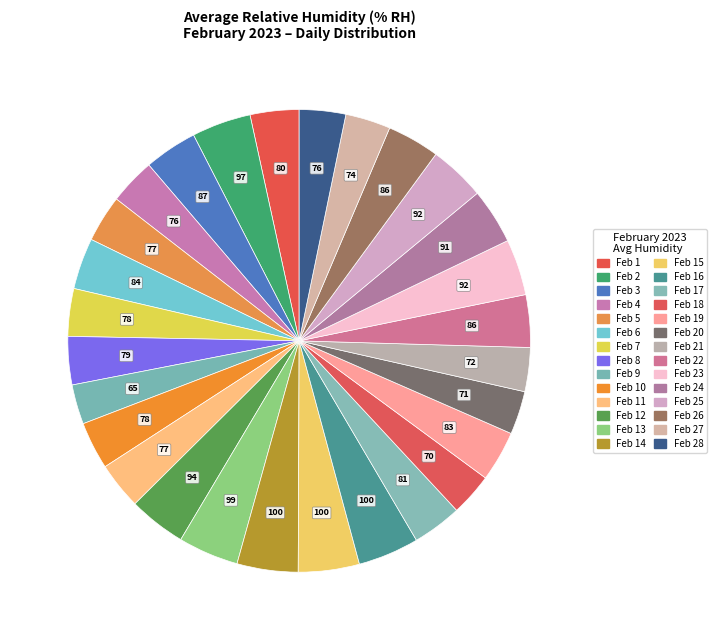

How many segments does this pie chart have?

28